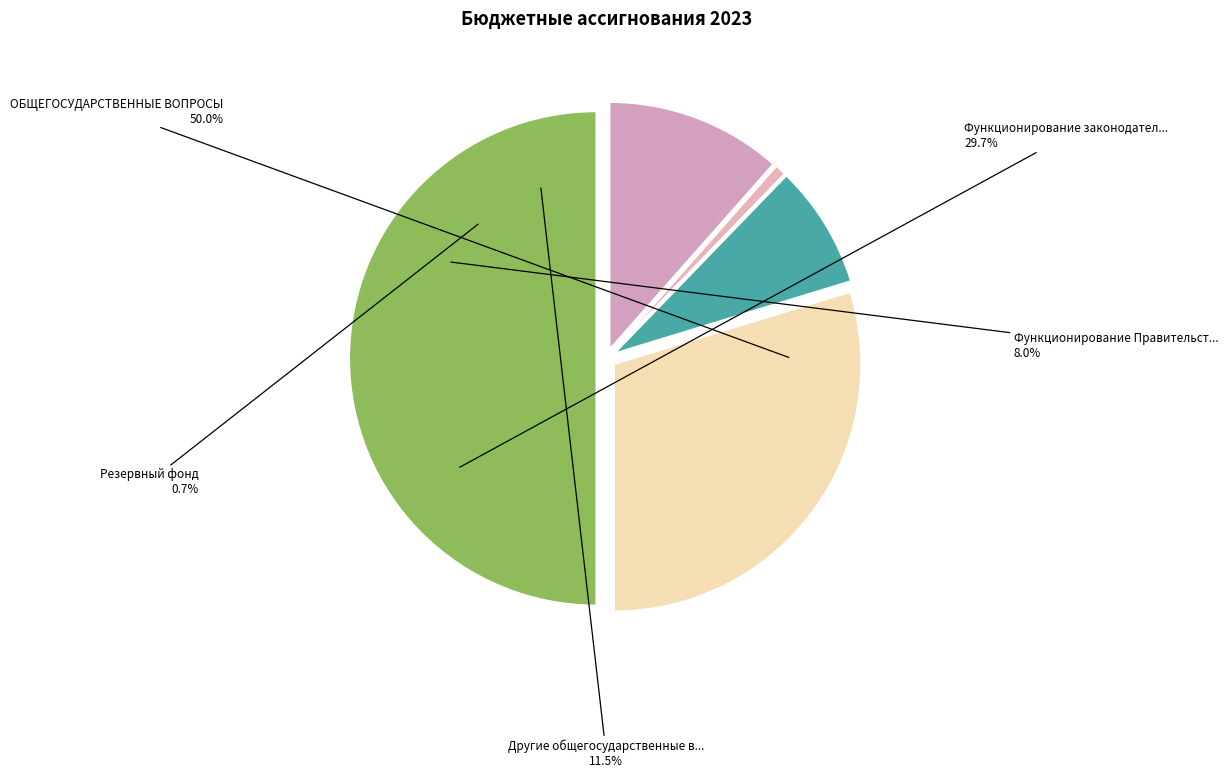

To the nearest percent, what percentage of the pie is Функционирование Правительства?

8%